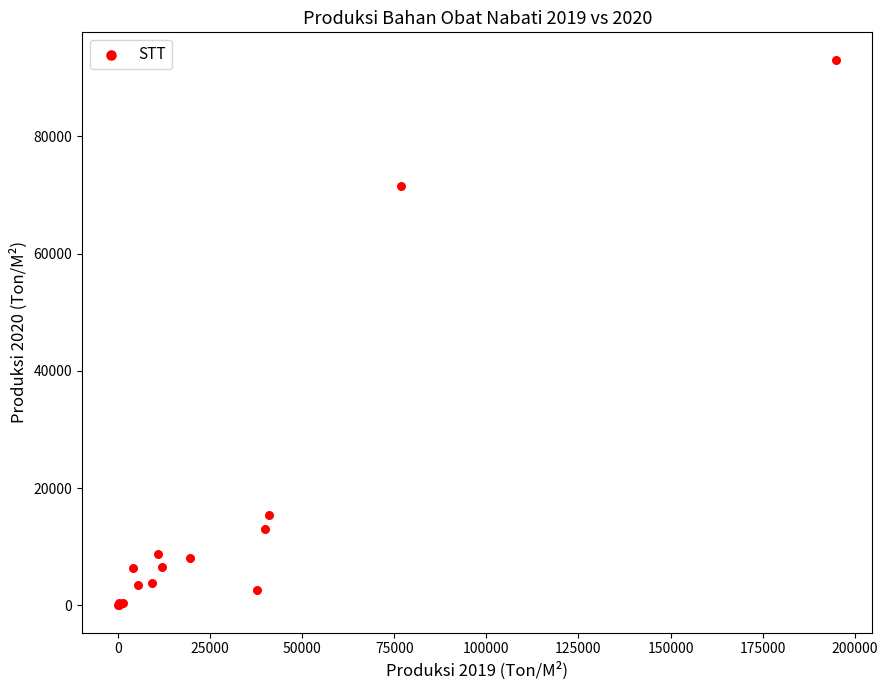

What Y value in the scatter plot is closest to 46561?

71462